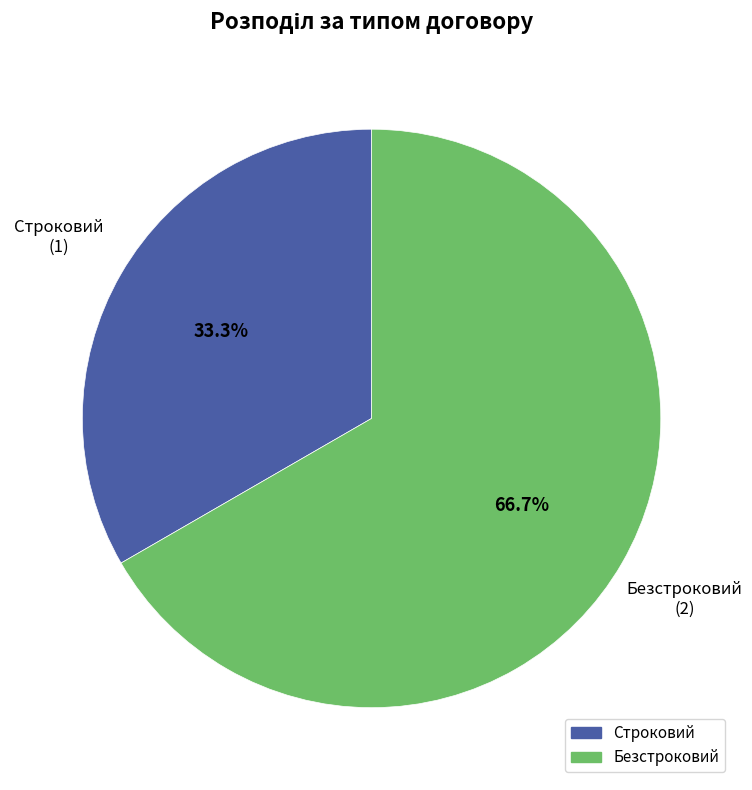

What is the ratio of the value at Строковий to the value at Безстроковий?

0.5